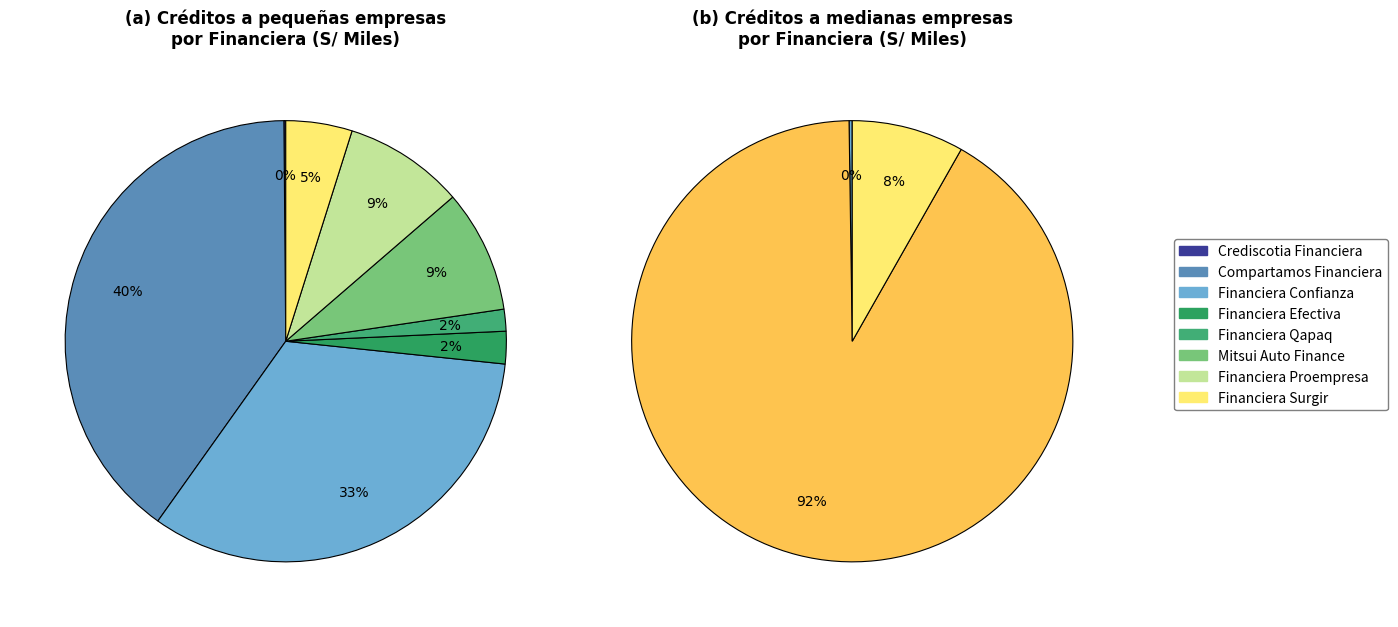

To the nearest percent, what portion does Financiera Qapaq represent?

2%